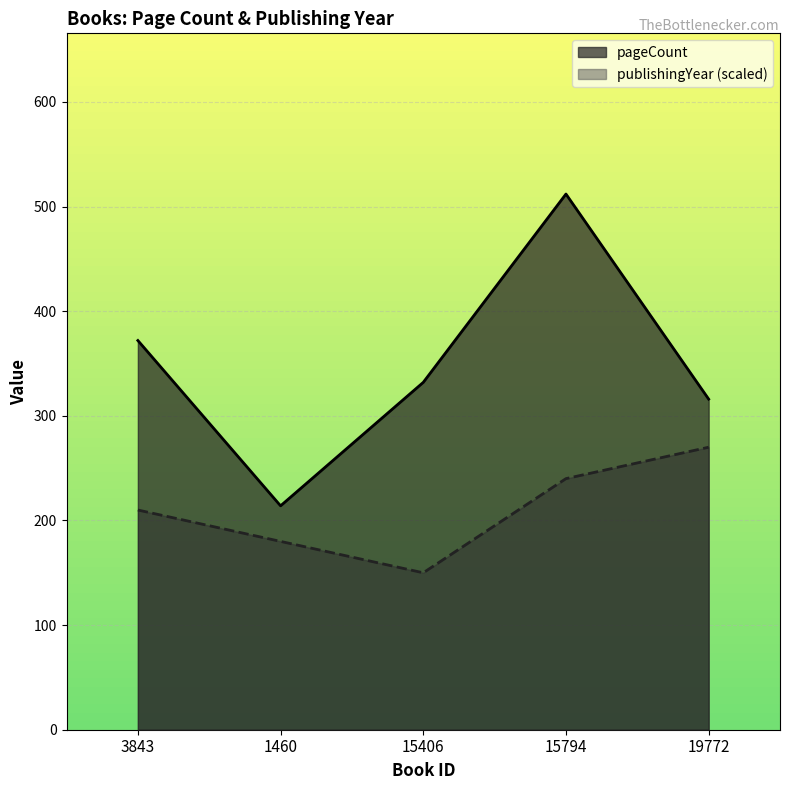

Reading left to right, what are all the values shown in this chart?

pageCount: 3843=372	1460=214	15406=332	15794=512	19772=316
publishingYear: 3843=210	1460=180	15406=150	15794=240	19772=270